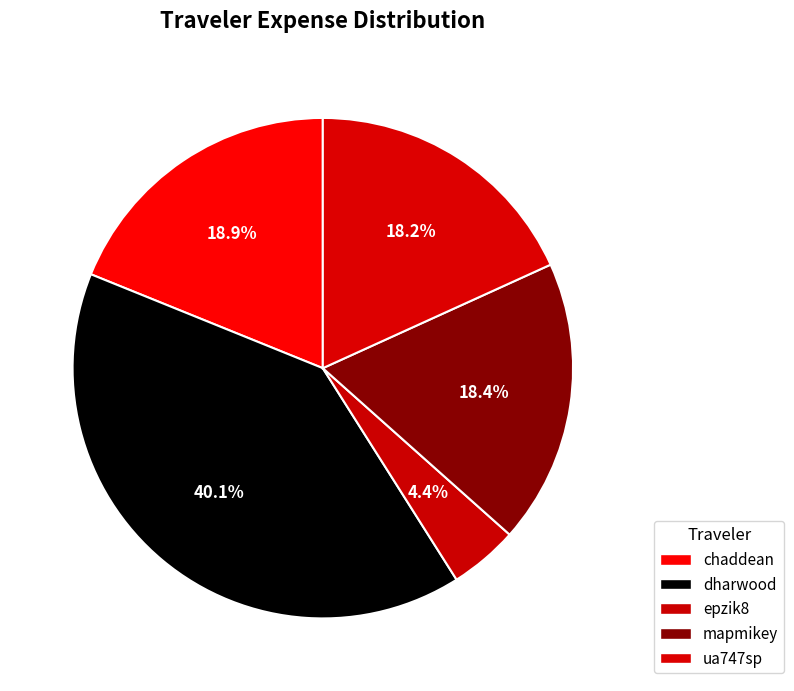

To the nearest percent, what is the difference between the chaddean and ua747sp slice percentages?

1%